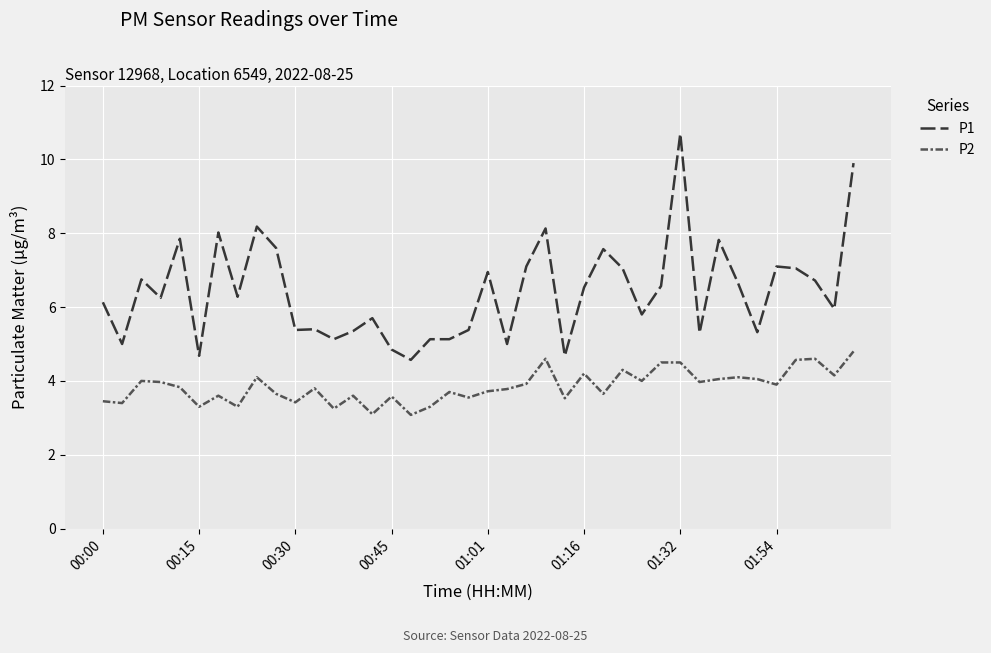

List the series in order of their overall mean, lowest first.

P2, P1